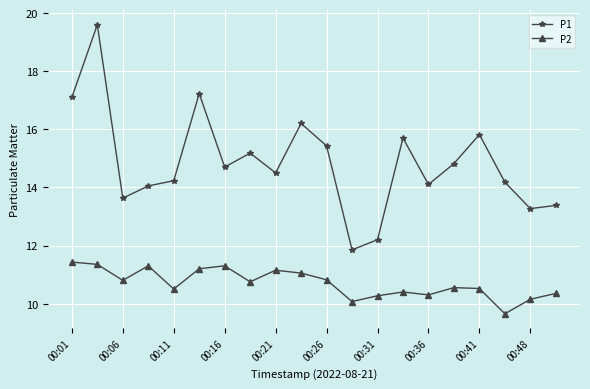

Which series has the largest total across all categories?

P1